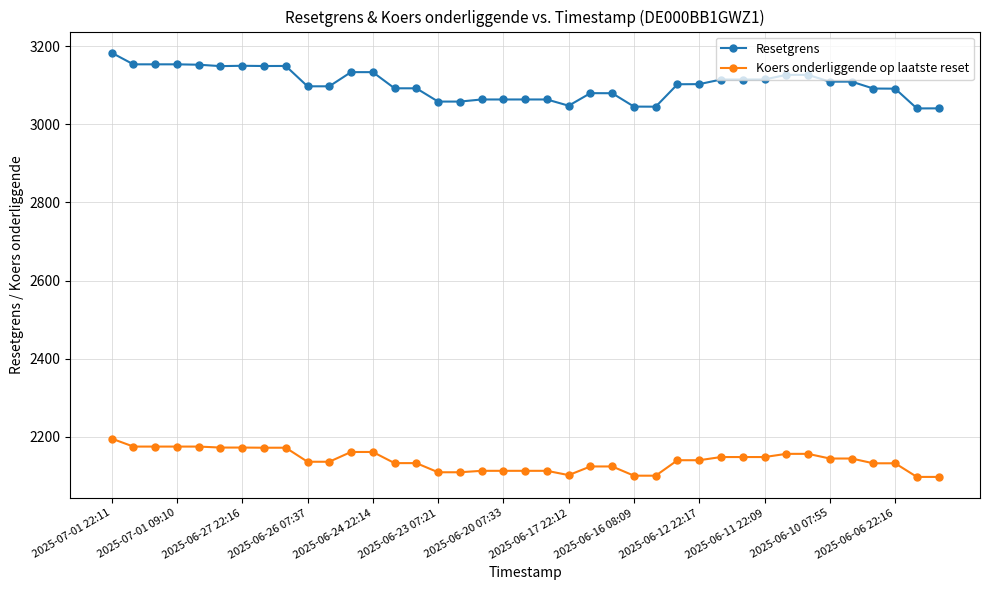

Which series has the largest total across all categories?

Resetgrens